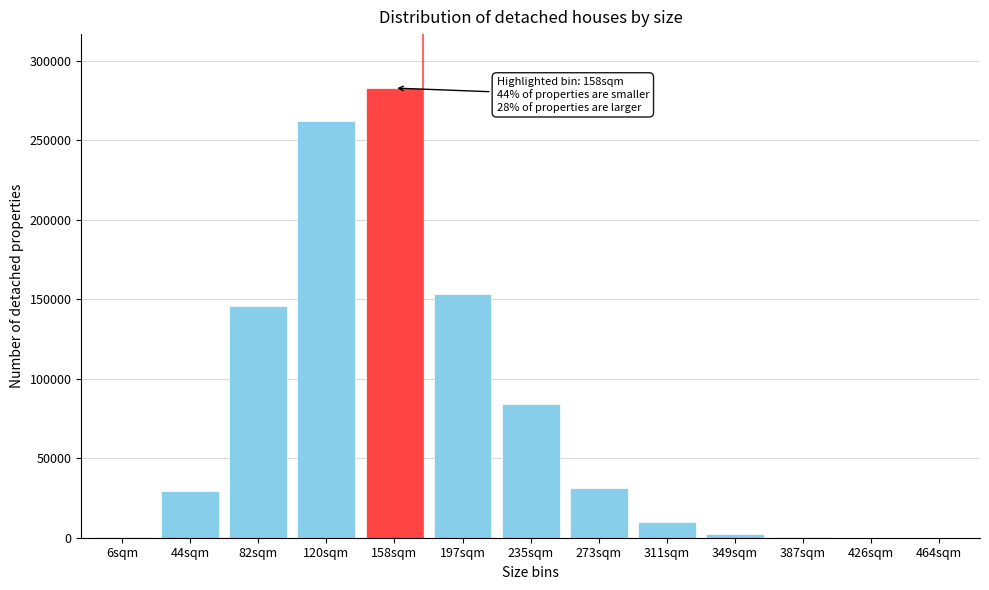

At which label is the value closest to 141405?

82sqm